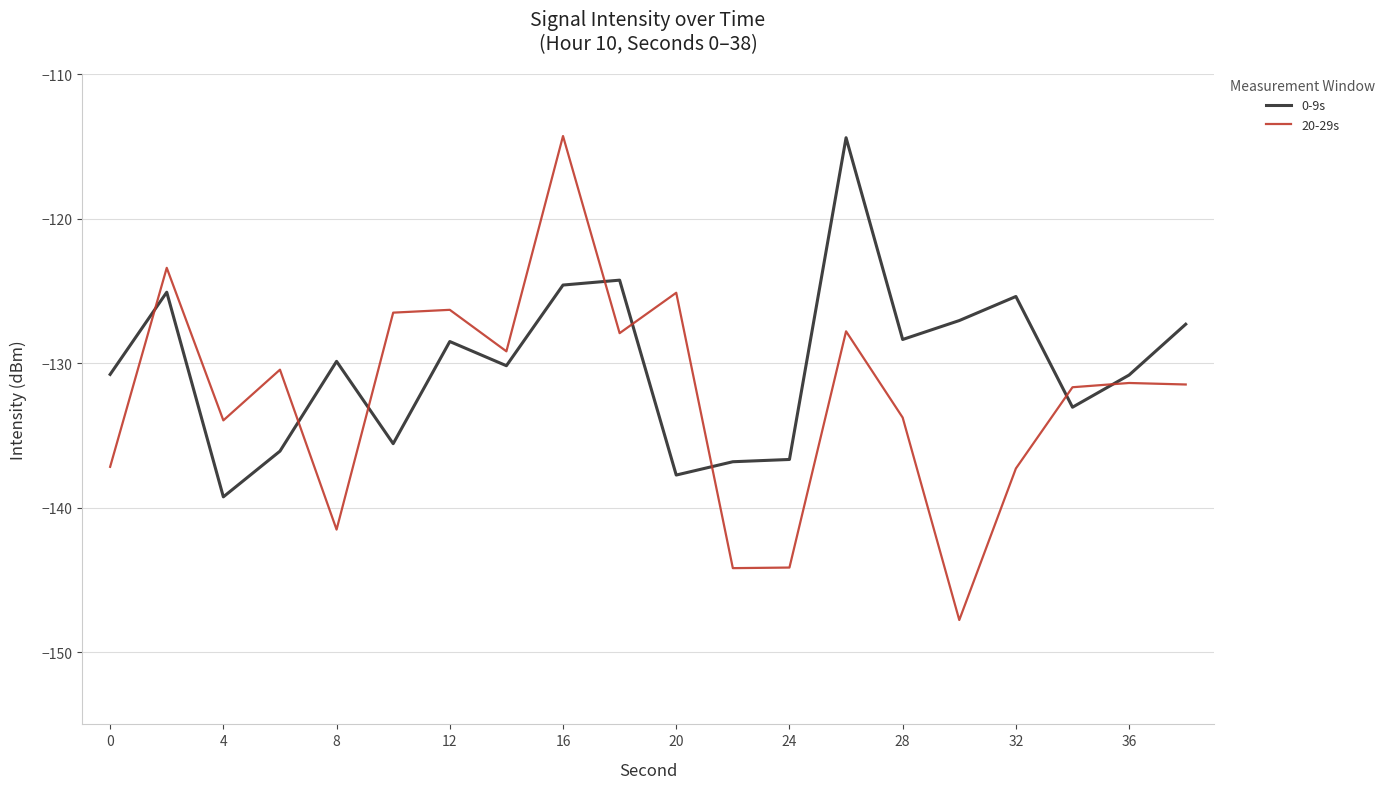

True or false: 0-9s and 20-29s cross at least once.

True